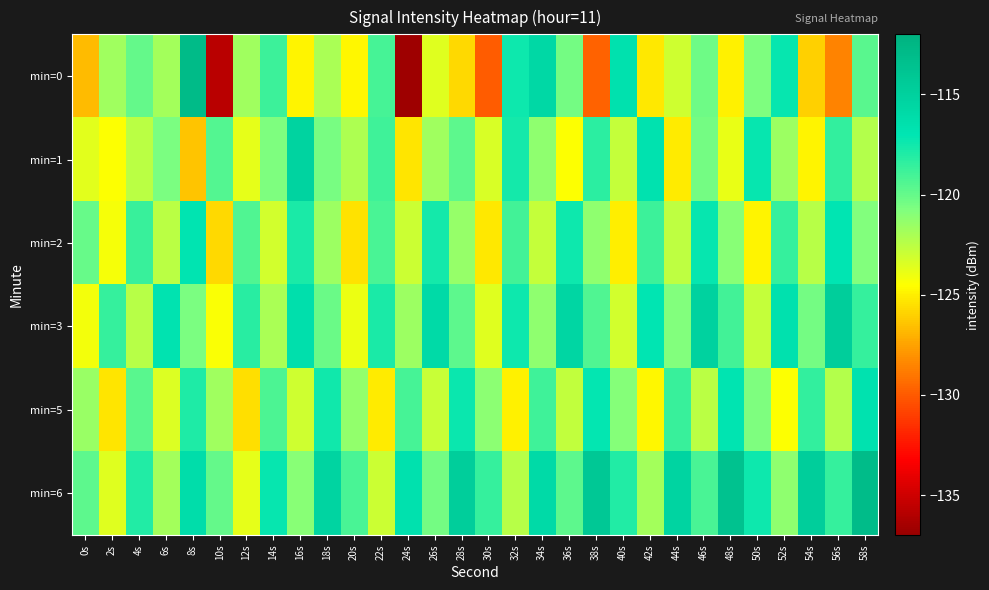

Reading right to left, what are all the values shown in this chart?

min=0: 58s=-119.7	56s=-128.6	54s=-126.1	52s=-117.3	50s=-120.7	48s=-124.9	46s=-120.3	44s=-123.1	42s=-125.3	40s=-116.7	38s=-129.7	36s=-120.4	34s=-115.7	32s=-117.4	30s=-129.9	28s=-125.8	26s=-123.5	24s=-136.7	22s=-119.1	20s=-124.7	18s=-122.0	16s=-124.9	14s=-118.8	12s=-121.7	10s=-135.8	8s=-113.0	6s=-121.8	4s=-120.0	2s=-121.8	0s=-126.7
min=1: 58s=-122.3	56s=-118.5	54s=-124.8	52s=-121.6	50s=-117.2	48s=-123.9	46s=-120.4	44s=-125.1	42s=-116.7	40s=-122.8	38s=-118.3	36s=-124.5	34s=-121.2	32s=-117.6	30s=-123.4	28s=-119.8	26s=-121.7	24s=-125.3	22s=-118.9	20s=-122.1	18s=-120.5	16s=-115.3	14s=-120.7	12s=-123.8	10s=-119.5	8s=-126.4	6s=-120.7	4s=-122.5	2s=-124.4	0s=-123.7
min=2: 58s=-120.8	56s=-117.0	54s=-122.4	52s=-118.6	50s=-124.8	48s=-121.0	46s=-117.2	44s=-122.6	42s=-118.8	40s=-125.0	38s=-121.2	36s=-117.4	34s=-122.8	32s=-119.0	30s=-125.2	28s=-121.4	26s=-117.6	24s=-123.0	22s=-119.2	20s=-125.4	18s=-121.6	16s=-117.8	14s=-123.2	12s=-119.4	10s=-125.7	8s=-116.9	6s=-122.5	4s=-118.7	2s=-124.3	0s=-120.1
min=3: 58s=-118.6	56s=-114.8	54s=-120.4	52s=-116.6	50s=-122.8	48s=-119.0	46s=-115.2	44s=-120.8	42s=-117.0	40s=-123.2	38s=-119.4	36s=-115.6	34s=-121.2	32s=-117.4	30s=-123.6	28s=-119.8	26s=-116.0	24s=-121.6	22s=-117.8	20s=-124.0	18s=-120.2	16s=-116.4	14s=-122.0	12s=-118.2	10s=-124.4	8s=-120.6	6s=-116.8	4s=-122.4	2s=-118.6	0s=-124.2
min=5: 58s=-116.7	56s=-122.3	54s=-118.5	52s=-124.5	50s=-120.7	48s=-116.9	46s=-122.5	44s=-118.7	42s=-124.7	40s=-120.9	38s=-117.1	36s=-122.7	34s=-118.9	32s=-124.9	30s=-121.1	28s=-117.3	26s=-122.9	24s=-119.1	22s=-125.1	20s=-121.3	18s=-117.5	16s=-123.1	14s=-119.3	12s=-125.5	10s=-121.7	8s=-117.9	6s=-123.5	4s=-119.7	2s=-125.3	0s=-121.5
min=6: 58s=-113.0	56s=-118.6	54s=-114.8	52s=-121.2	50s=-117.4	48s=-113.6	46s=-119.2	44s=-115.4	42s=-121.8	40s=-118.0	38s=-114.2	36s=-119.8	34s=-116.0	32s=-122.4	30s=-118.6	28s=-114.8	26s=-120.4	24s=-116.6	22s=-123.0	20s=-119.2	18s=-115.4	16s=-121.0	14s=-117.2	12s=-123.8	10s=-120.0	8s=-116.2	6s=-121.8	4s=-118.0	2s=-123.6	0s=-119.8